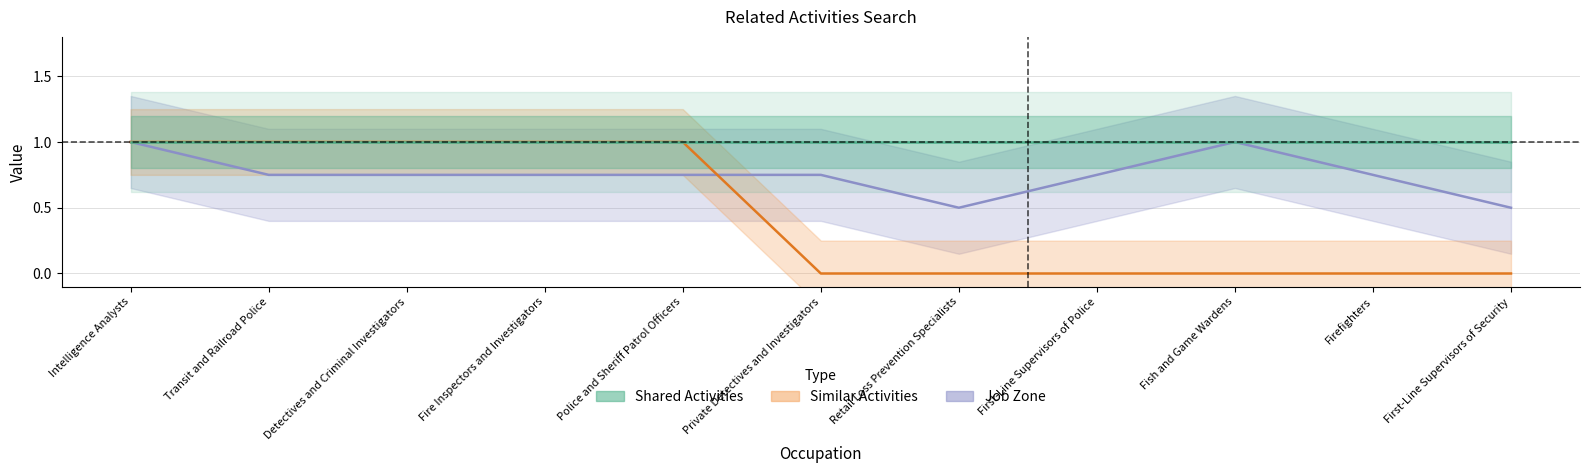

How many lines are shown in the chart?

2